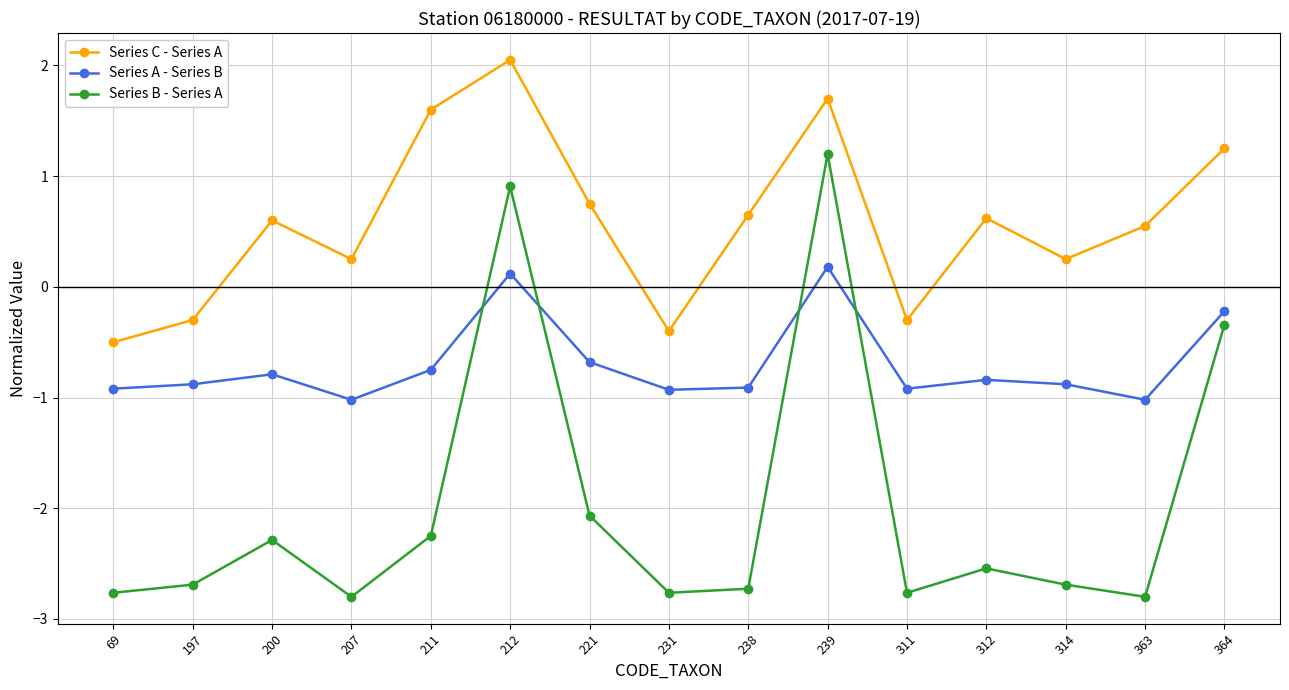

What is the difference between the Series B - Series A values at 312 and 239?

3.7